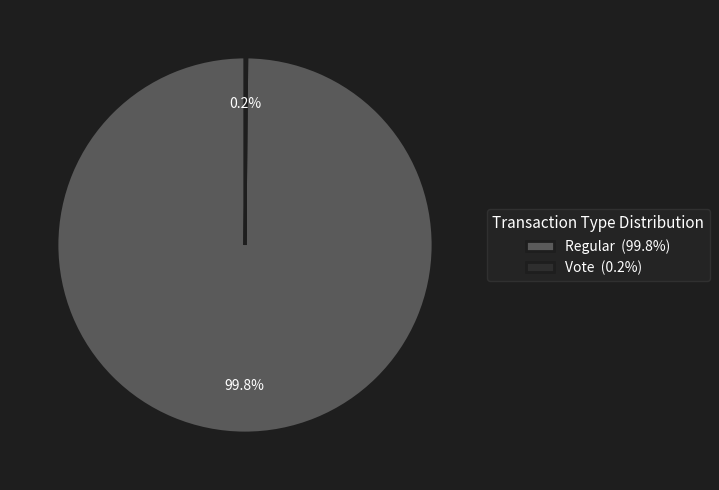

The Regular slice represents 100% of the pie. True or false?

True